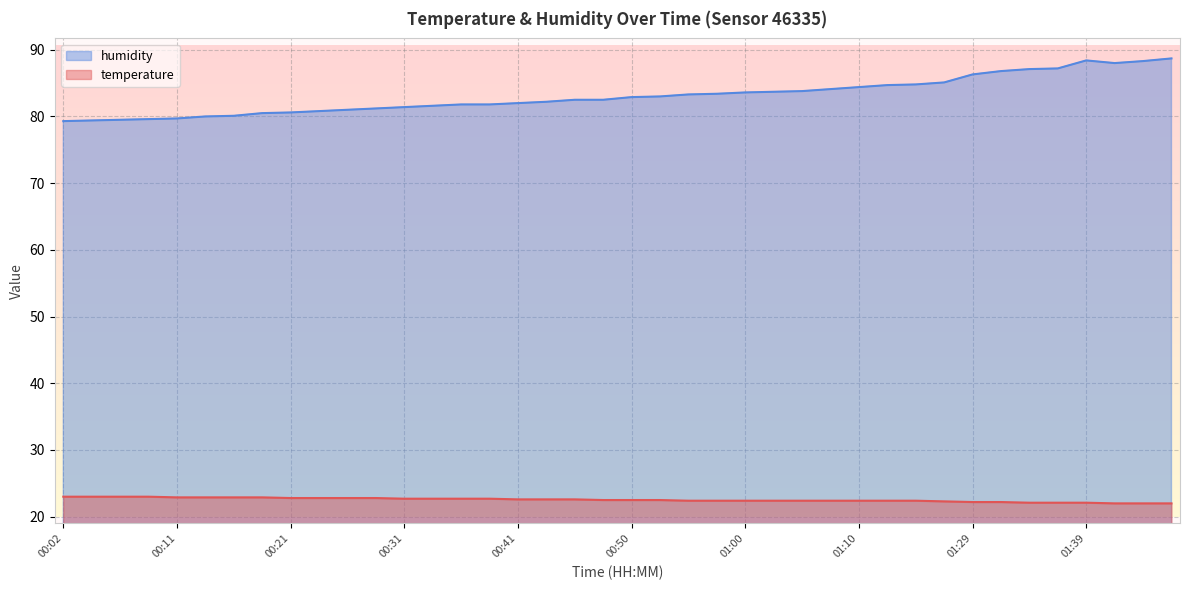

List the series in order of their peak value, lowest first.

temperature, humidity